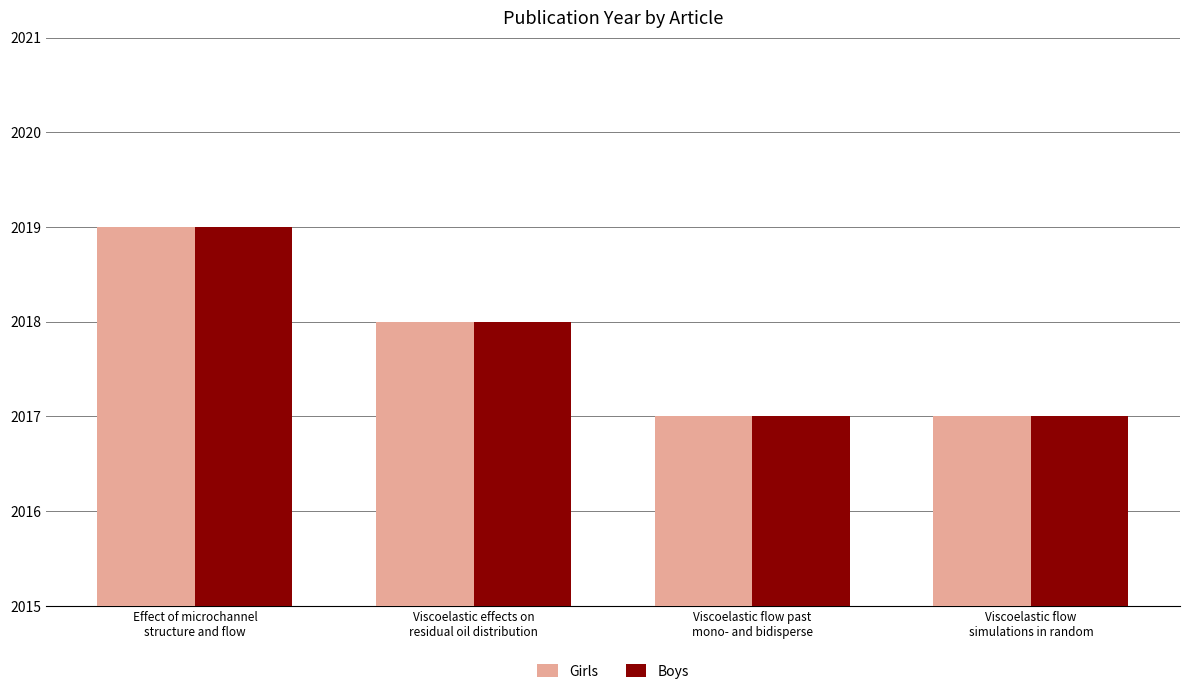

Are the bars horizontal?

No